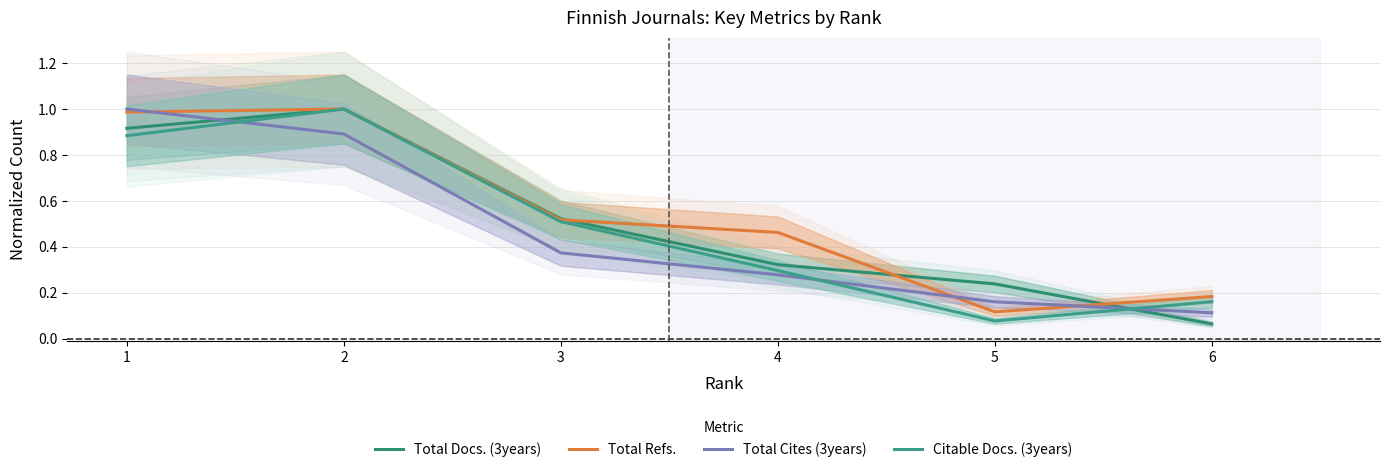

Reading right to left, extract all data points from this chart.

Total Docs. (3years): 6=0.1	5=0.2	4=0.3	3=0.5	2=1.0	1=0.9
Total Refs.: 6=0.2	5=0.1	4=0.5	3=0.5	2=1.0	1=1.0
Total Cites (3years): 6=0.1	5=0.2	4=0.3	3=0.4	2=0.9	1=1.0
Citable Docs. (3years): 6=0.2	5=0.1	4=0.3	3=0.5	2=1.0	1=0.9